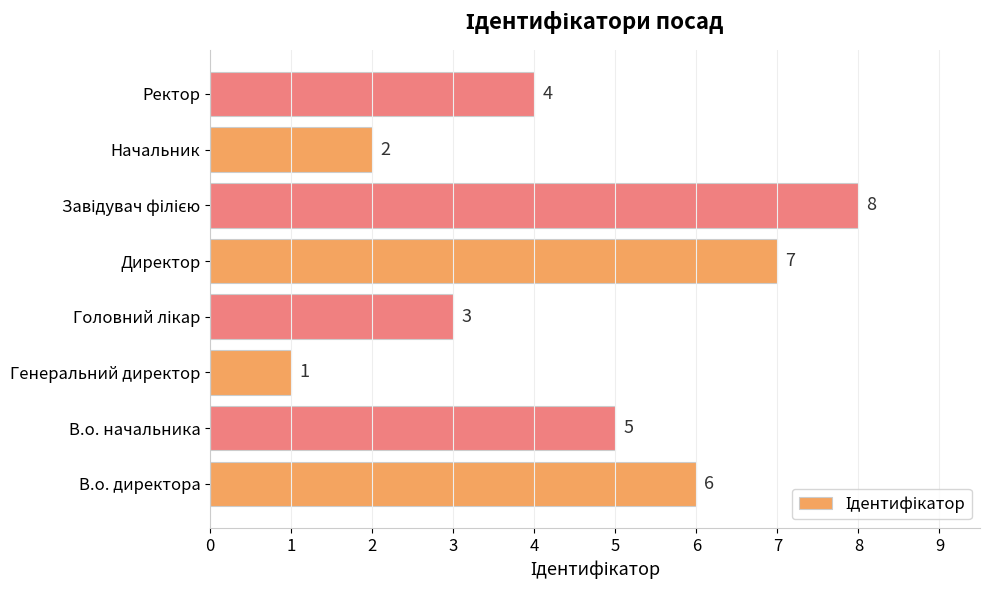

Are the bars grouped side by side (vs. stacked)?

No